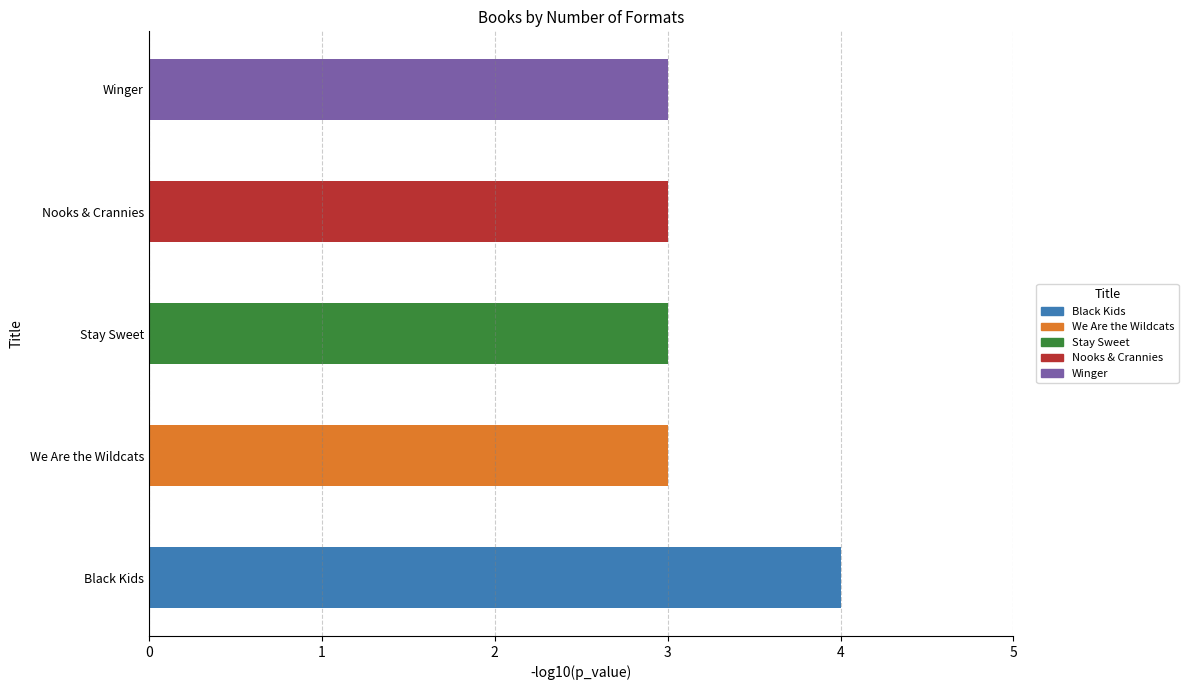

List the labels in order of value, largest first.

Black Kids, We Are the Wildcats, Stay Sweet, Nooks & Crannies, Winger